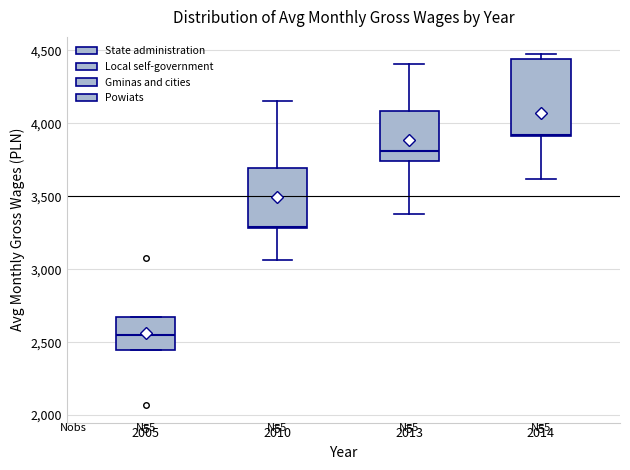

Which box has the lowest median line?

2005